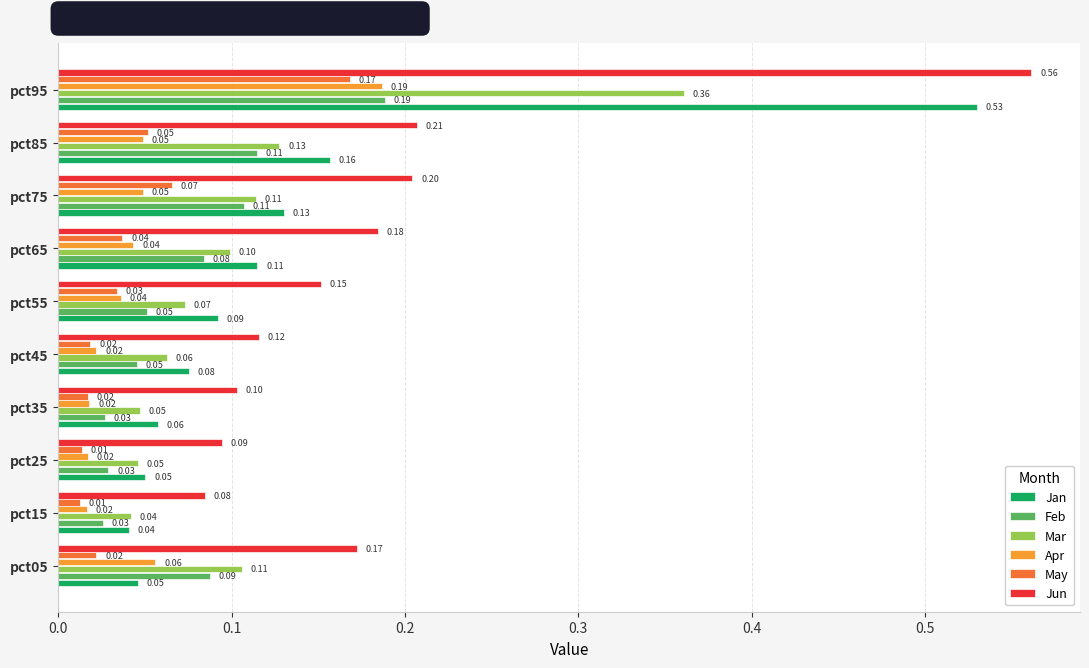

Which series has the widest spread of values?

Jan